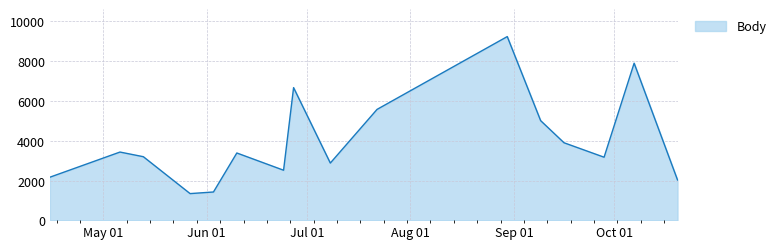

What is the greatest value displayed?

9240